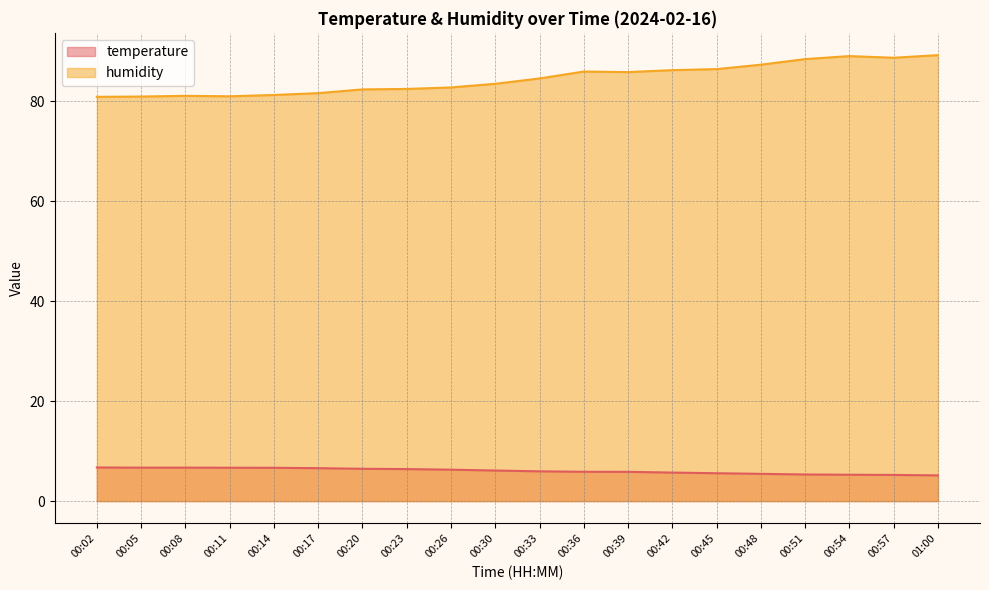

Is the value of temperature at 00:39 greater than the value of humidity at 00:42?

No